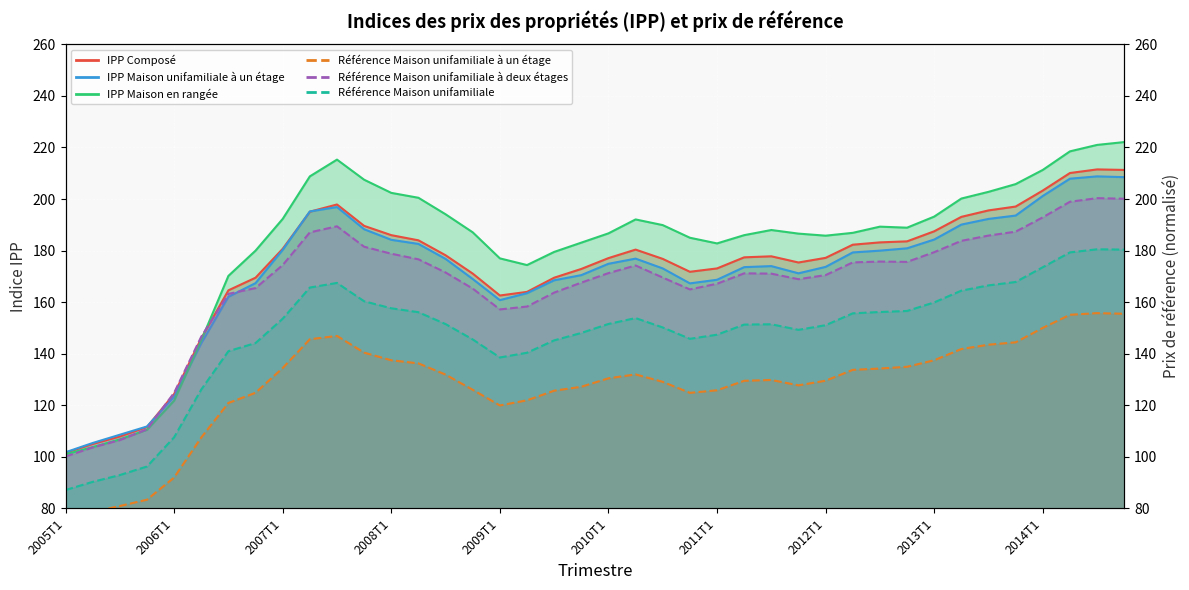

At how many categories does at least one series exceed 113?

36